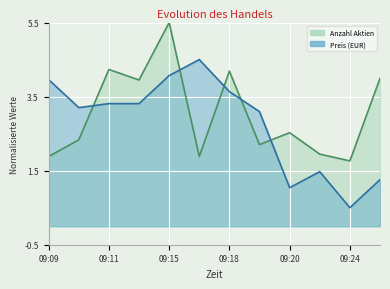

How many times do Preis (EUR) and Anzahl Aktien cross each other?

5